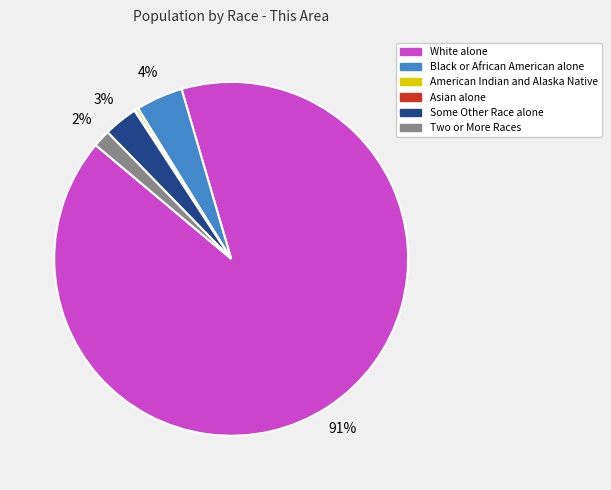

True or false: Black or African American alone accounts for 4% of the total.

True